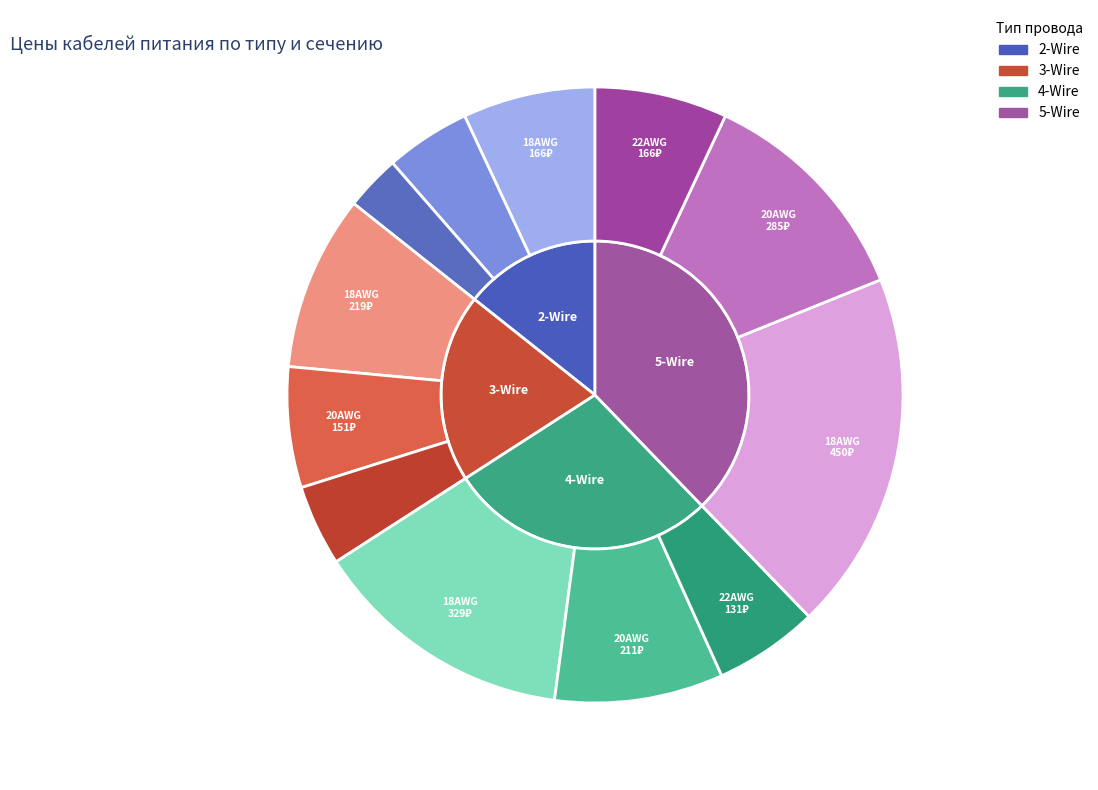

Which slice is the smallest?

22AWG-2Wire